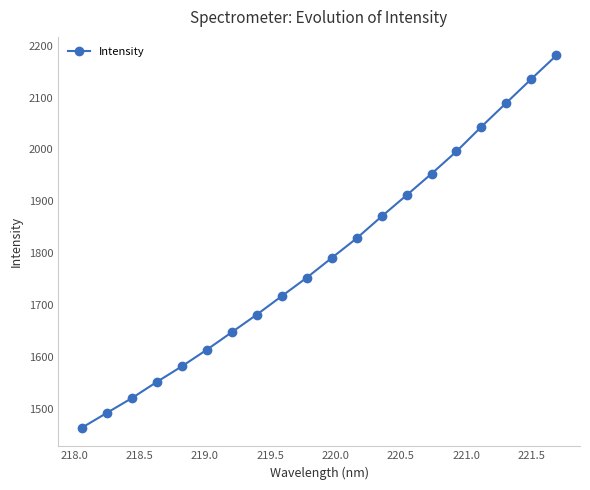

What is the difference between the maximum and minimum values?

718.0